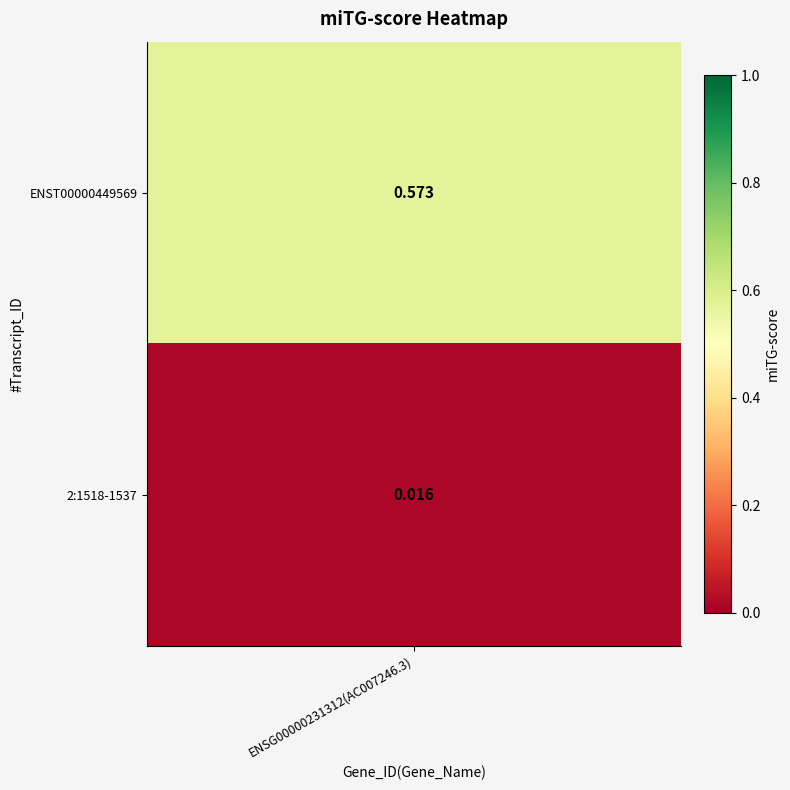

Which category has the highest value across all series?

ENST00000449569